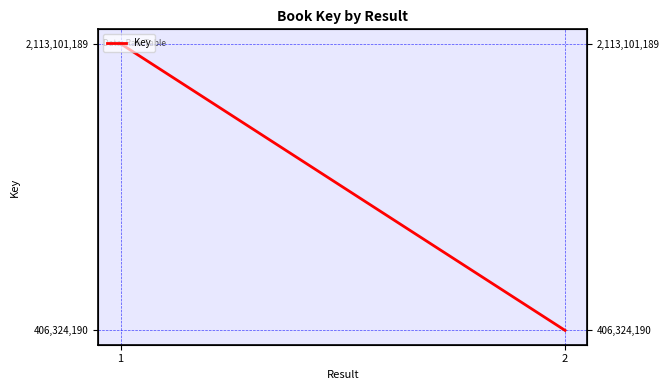

Which category has the highest value across all series?

1